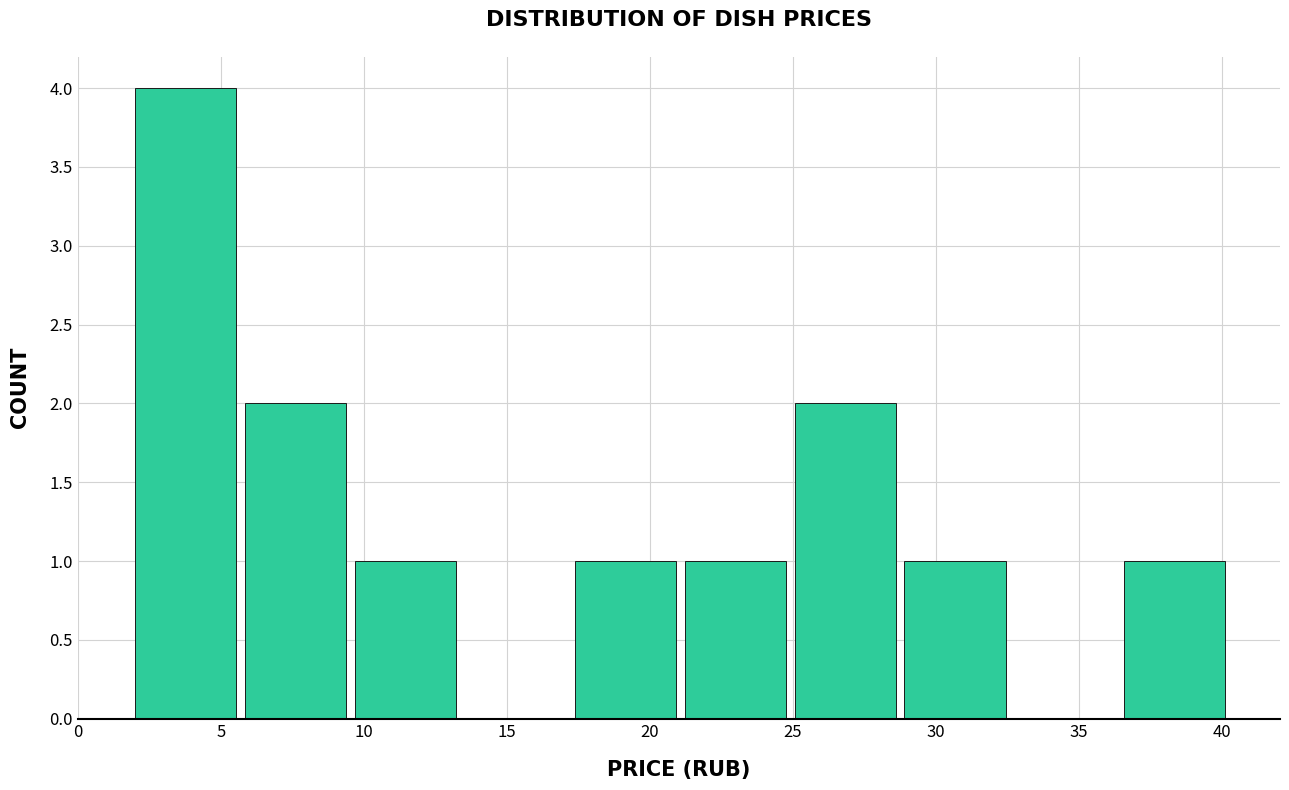

Reading left to right, transcribe this chart: for each bar, give the range it covers on the x-axis and its height. Neither the bar edges nor the heights are printed on the chart, so give them approximately, as read against the axes.

2.0 to 6.0: 4
6.0 to 9.5: 2
9.5 to 13.5: 1
13.5 to 17.5: 0
17.5 to 21.0: 1
21.0 to 25.0: 1
25.0 to 29.0: 2
29.0 to 33.0: 1
33.0 to 36.5: 0
36.5 to 40.5: 1